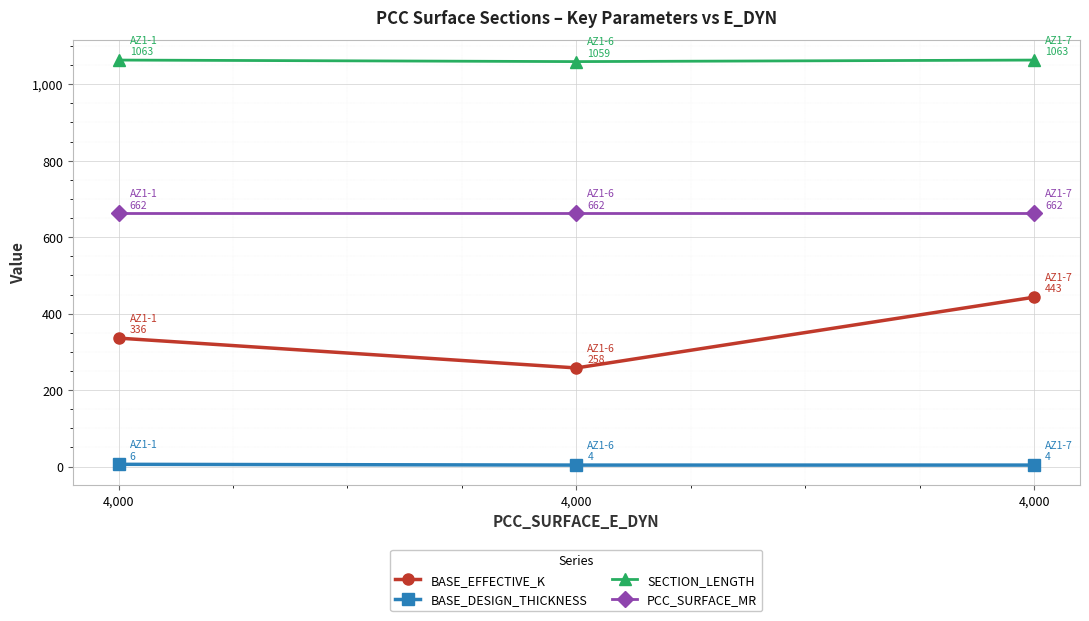

At which category is the sum across all series the highest?

4,000